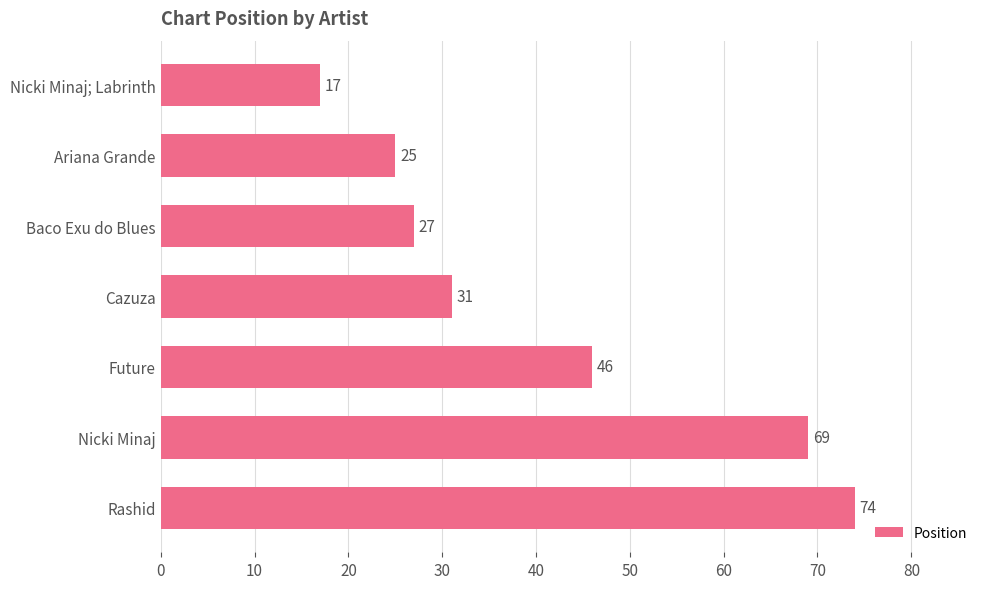

At which label is the value closest to 45?

Future